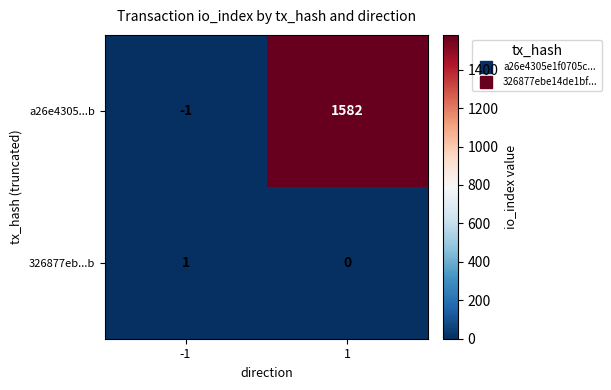

What is the sum of all a26e4305...b values?

1581